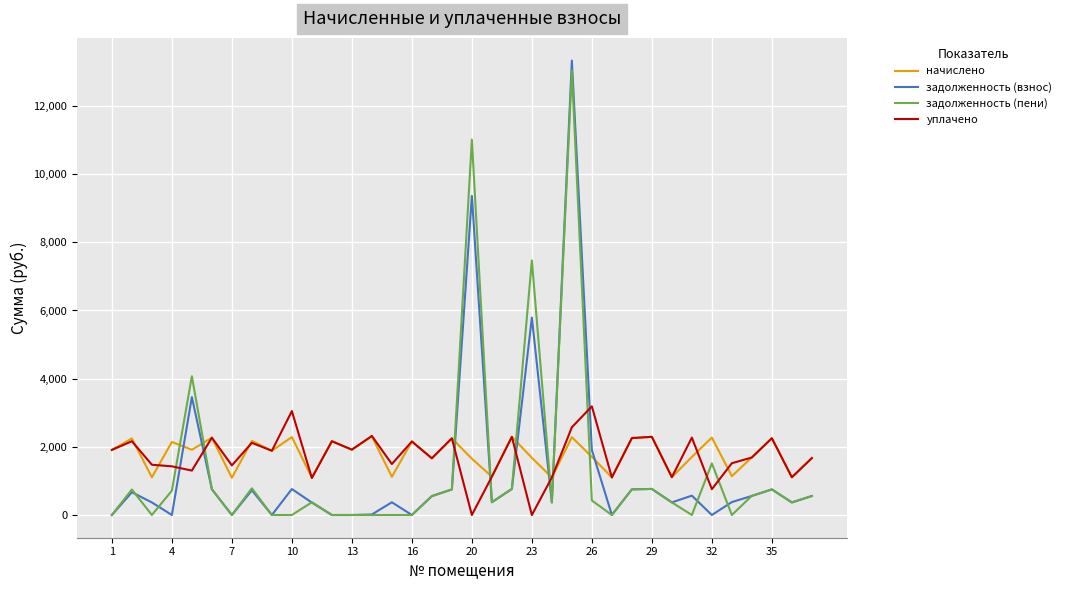

True or false: задолженность (пени) and уплачено intersect in this chart.

True